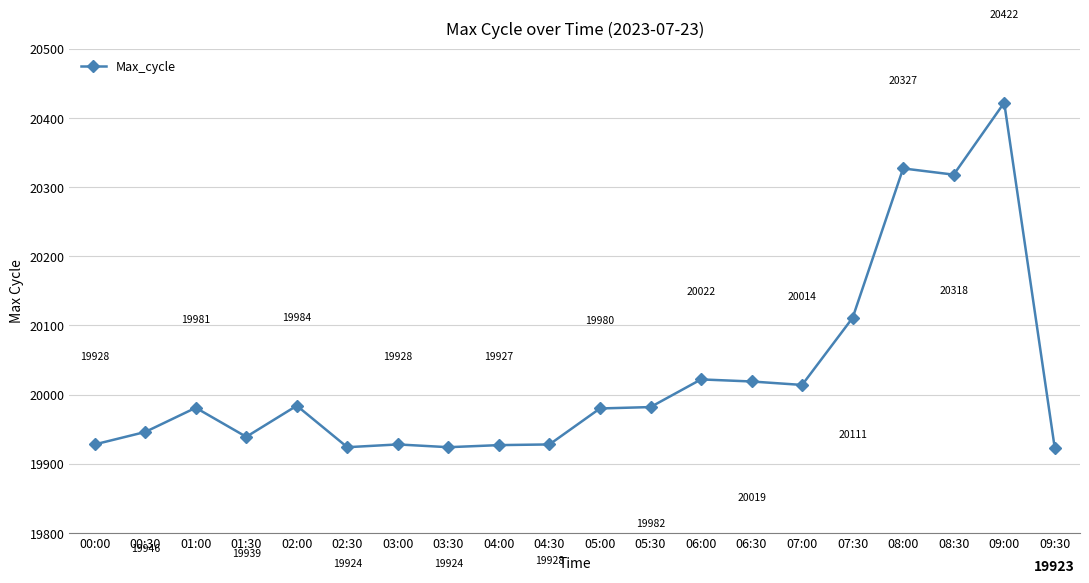

Reading left to right, list all the values displayed in this chart.

19928	19946	19981	19939	19984	19924	19928	19924	19927	19928	19980	19982	20022	20019	20014	20111	20327	20318	20422	19923